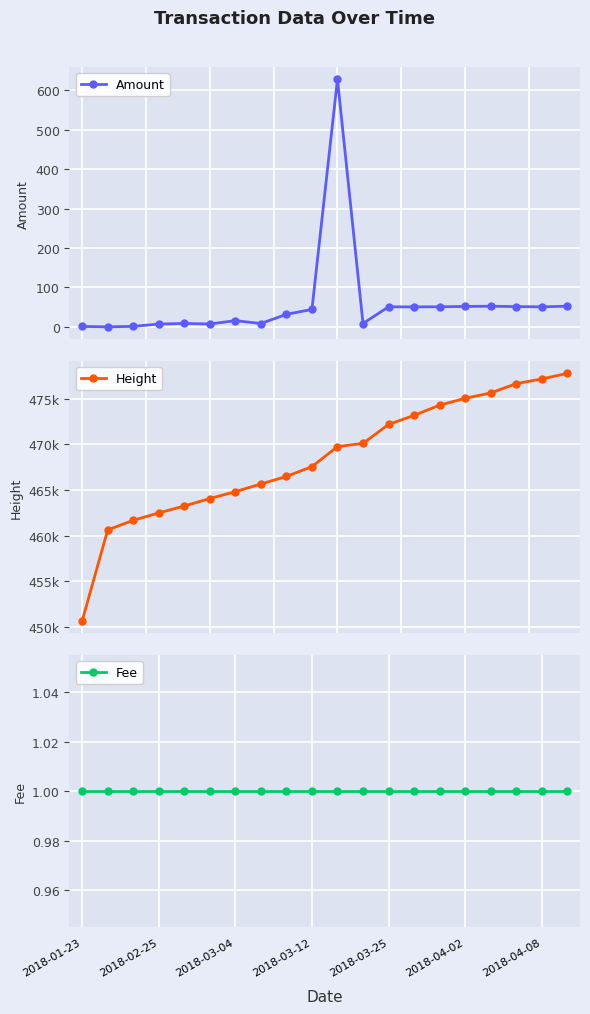

How many data points in Height are above 469768?

9